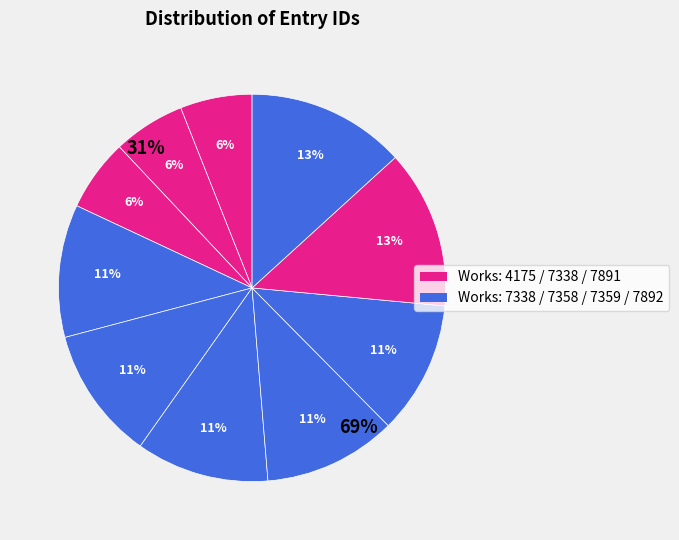

To the nearest percent, what percentage of the pie is id:10832
(work 4175)?

6%